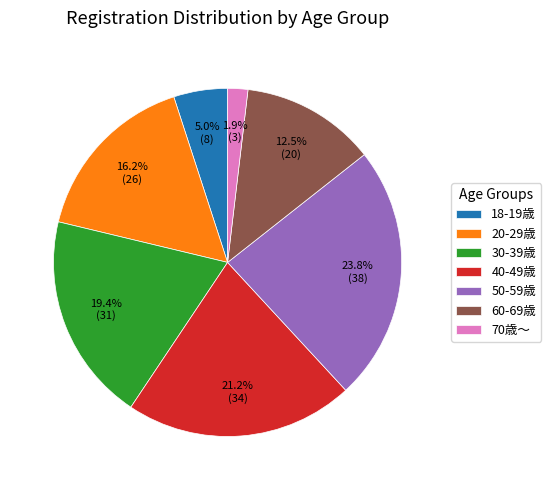

Does 40-49歳 represent more than half of the total?

No